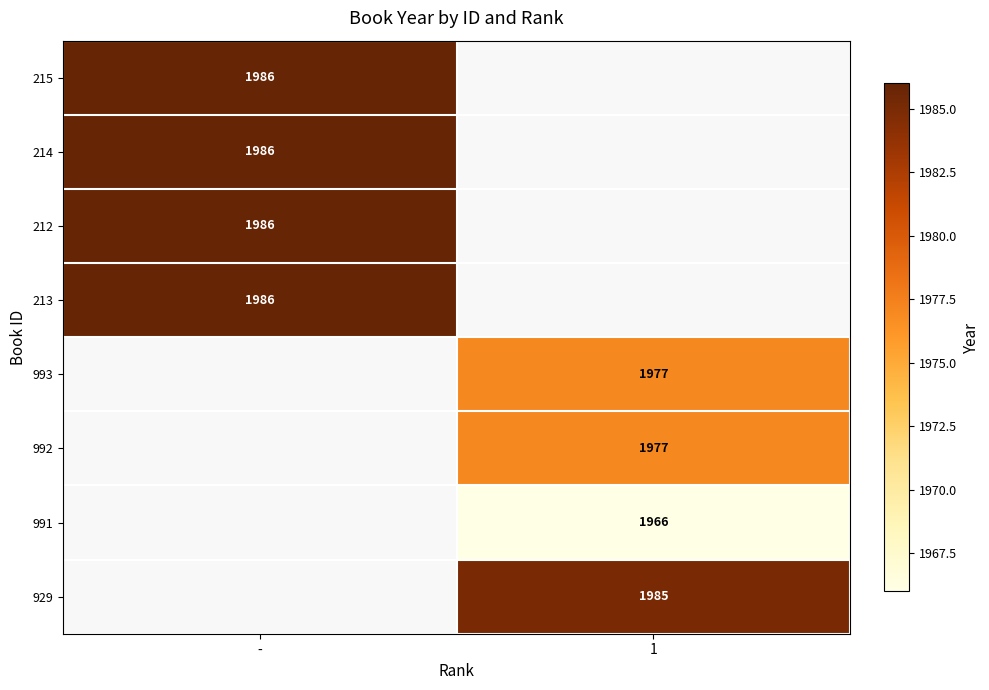

Is the value of 212 at - greater than the value of 991 at 1?

Yes